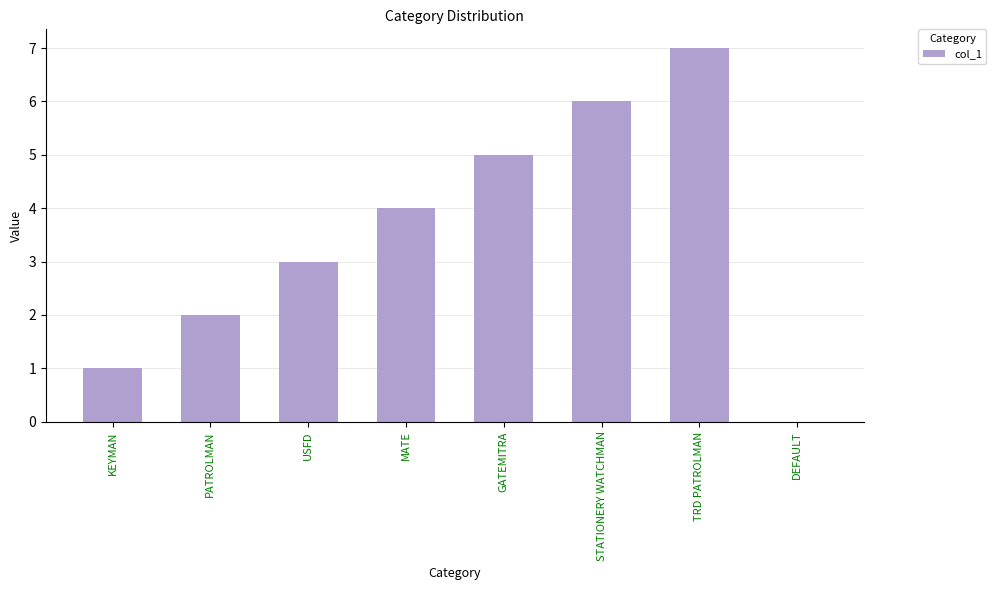

Reading right to left, extract all data points from this chart.

0	7	6	5	4	3	2	1